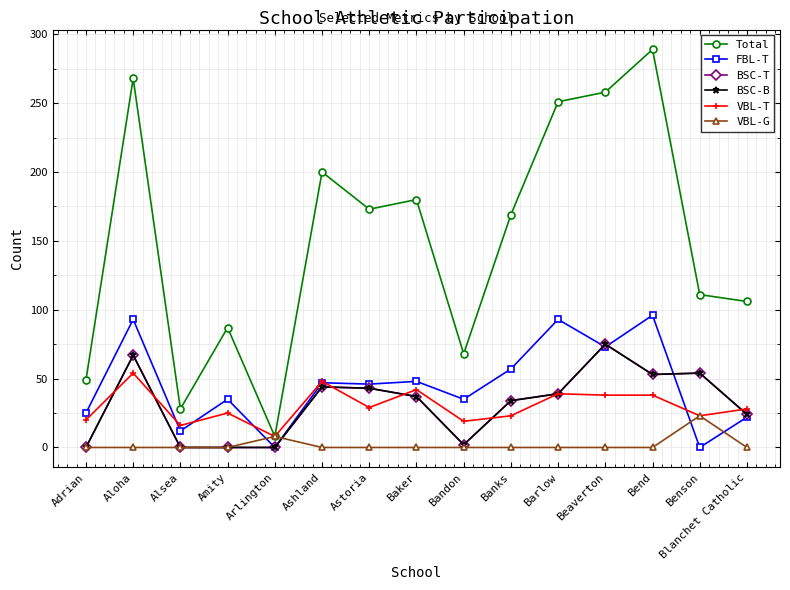

What is the value of the VBL-T point at the 7th from the left?

29